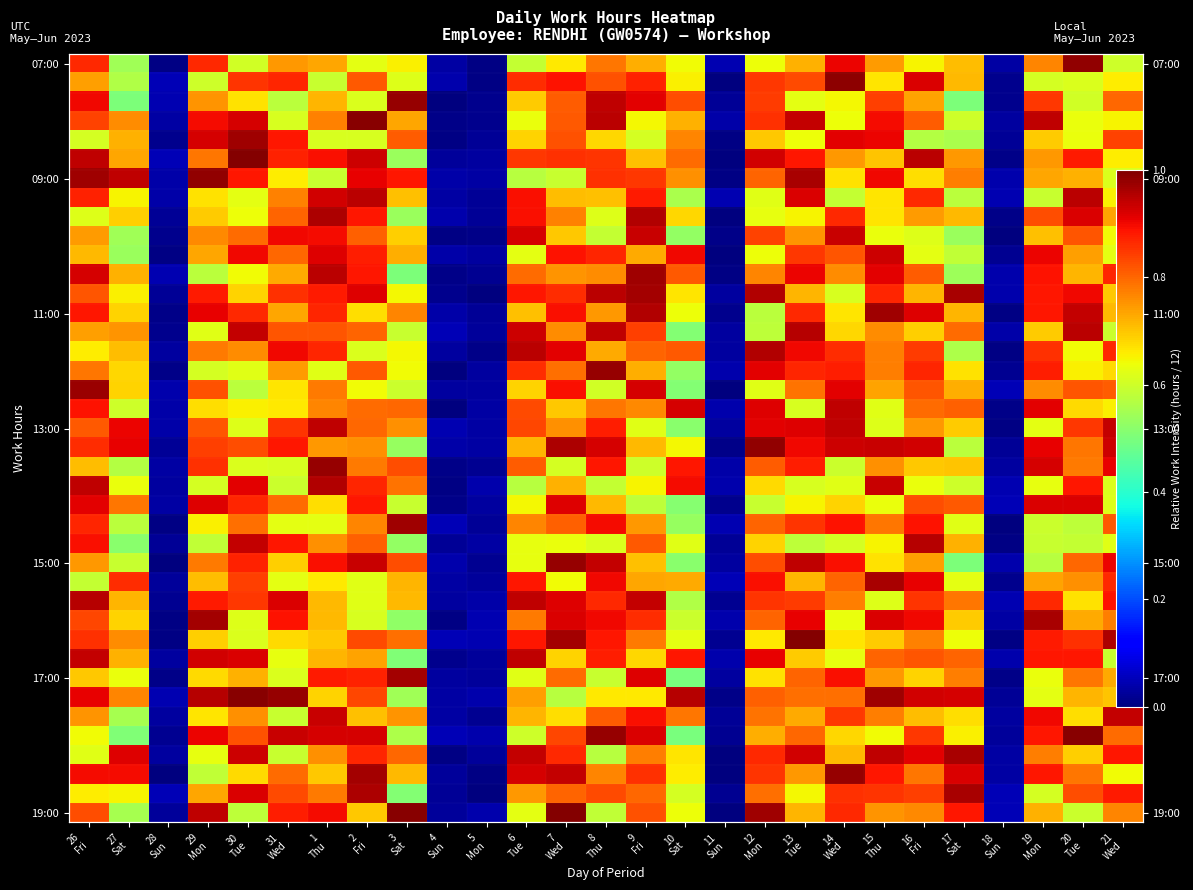

Which category has the lowest value in the 17:00 series?

28 Sun